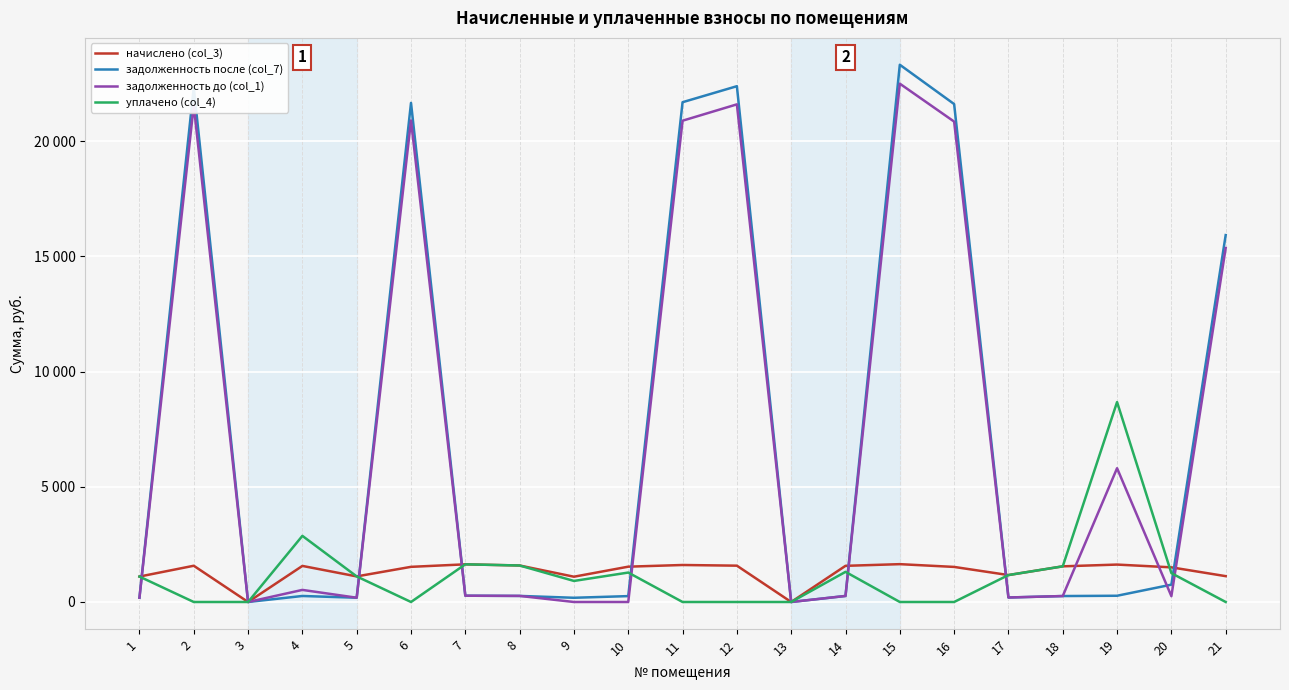

Is this an area chart (filled region under the line)?

No